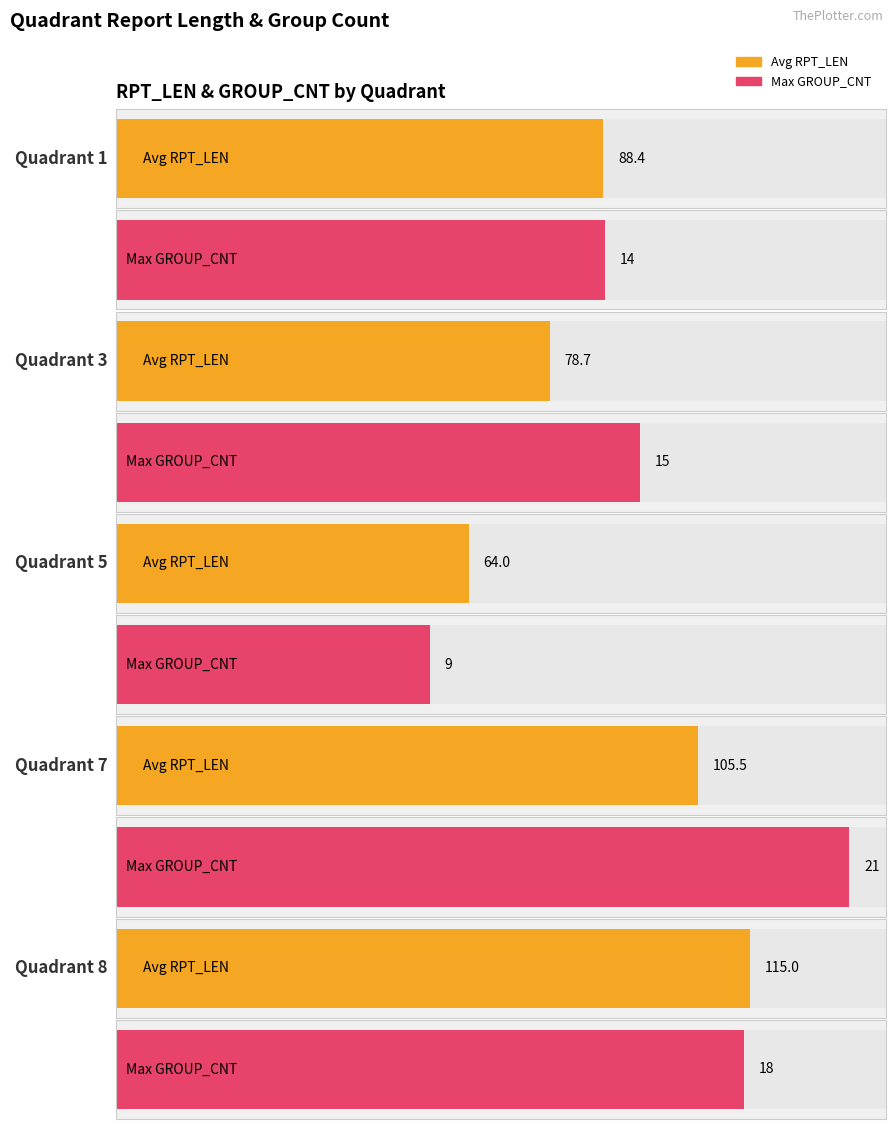

How many categories are shown in the chart?

5